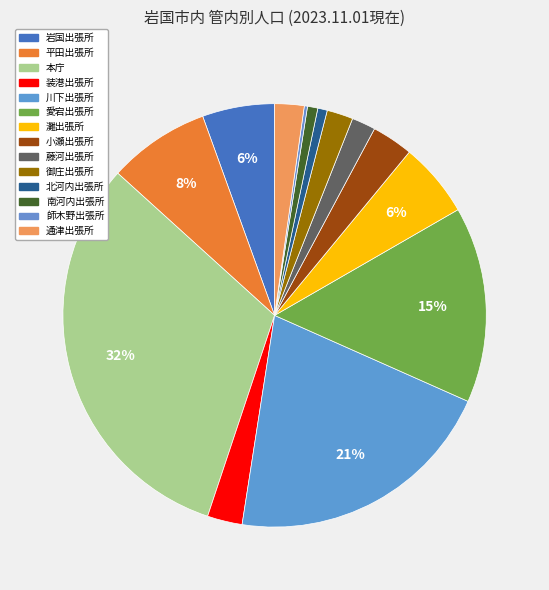

How many segments does this pie chart have?

14